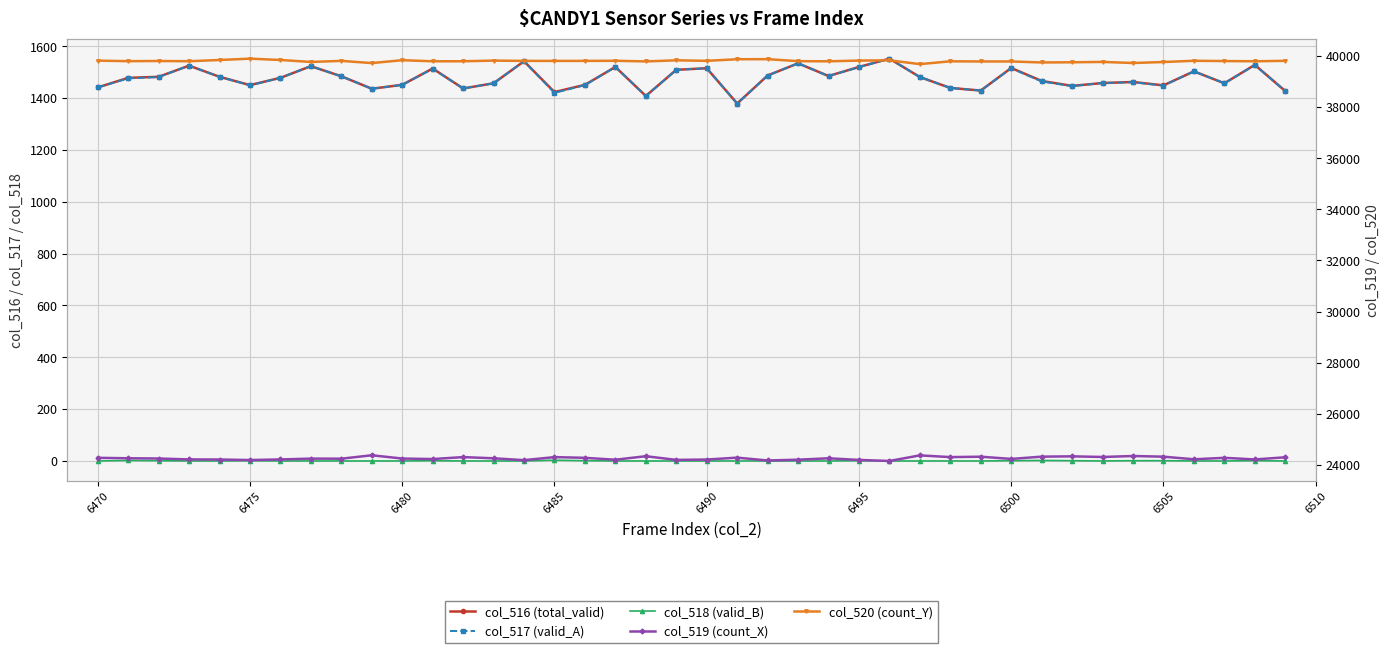

At which label is col_518 (valid_B) closest to 1?

6475